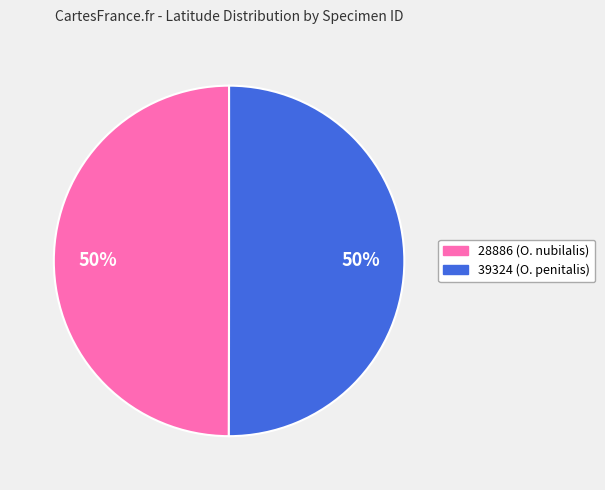

Is the sum of 28886 and 39324 greater than half?

Yes